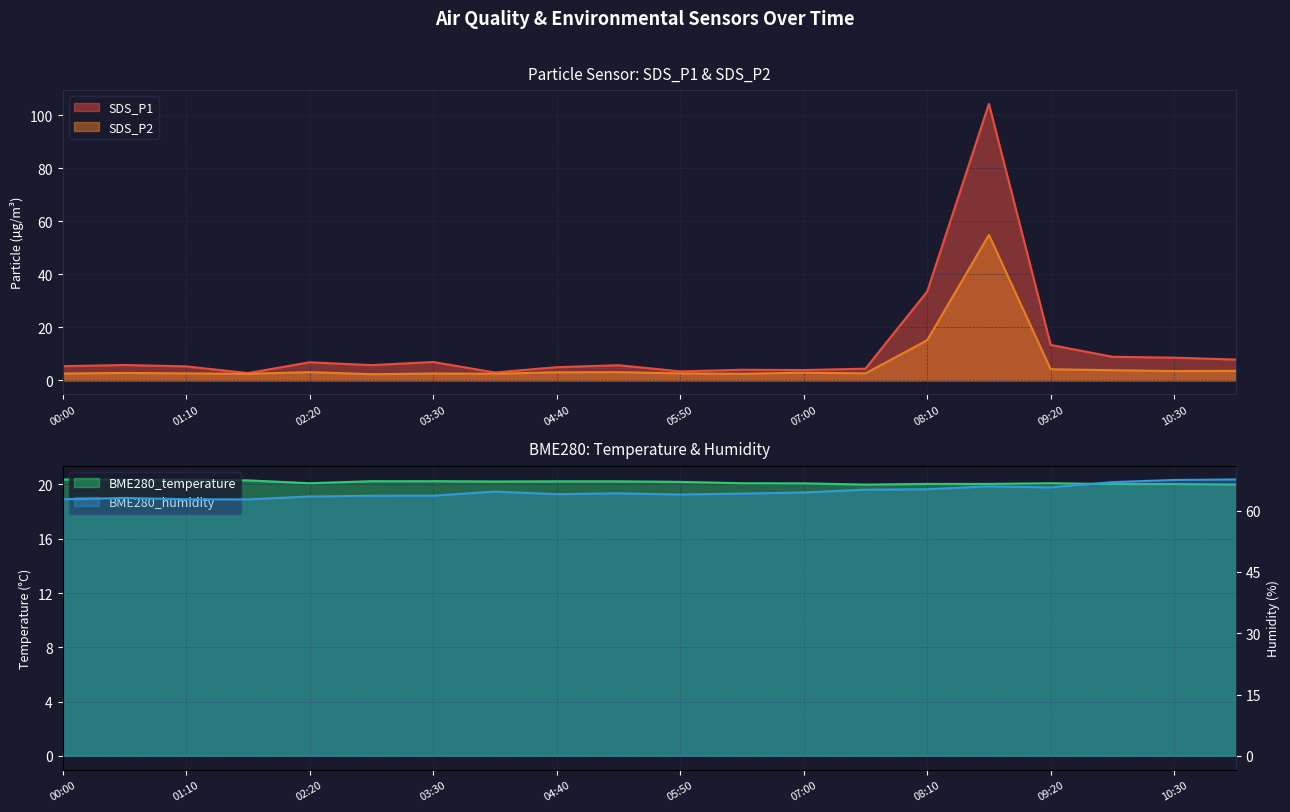

What is the minimum value for SDS_P1?

2.8